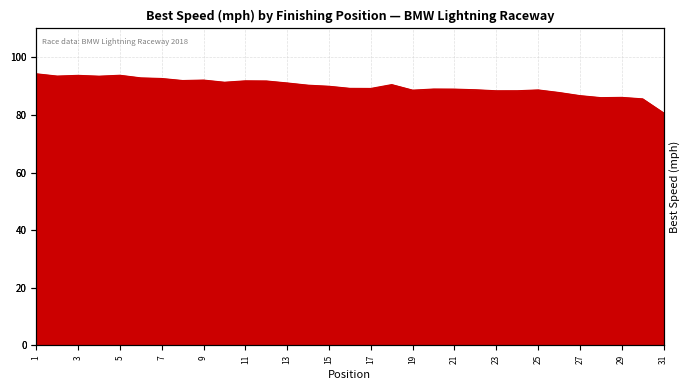

How many lines are shown in the chart?

1